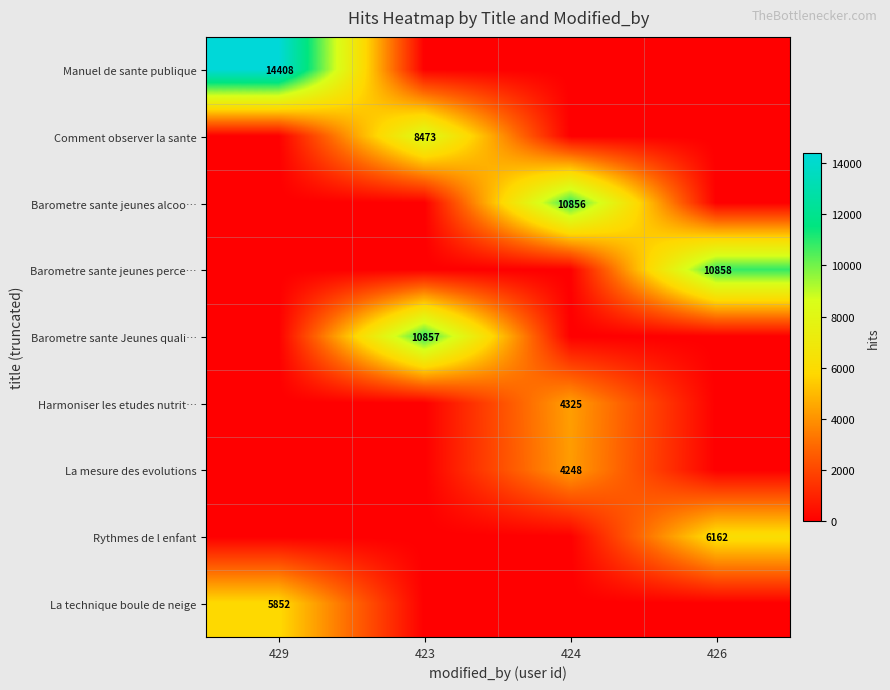

True or false: Barometre sante jeunes perce… has a value of 0 at 423.

True